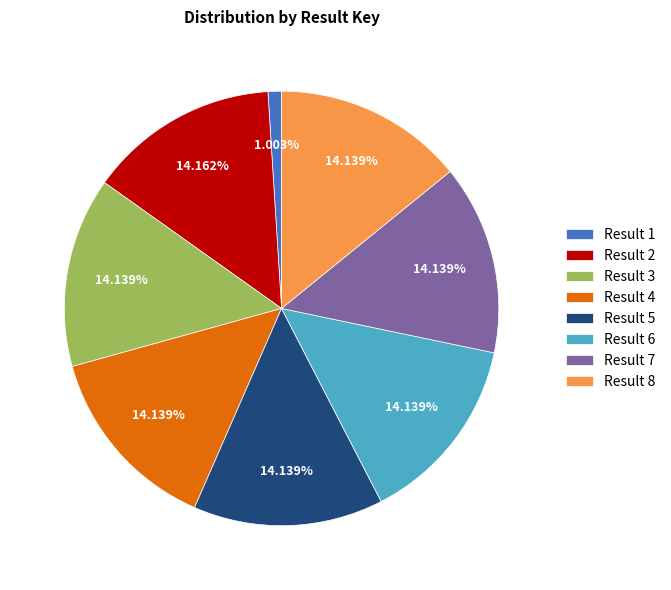

Count the number of slices in the pie.

8